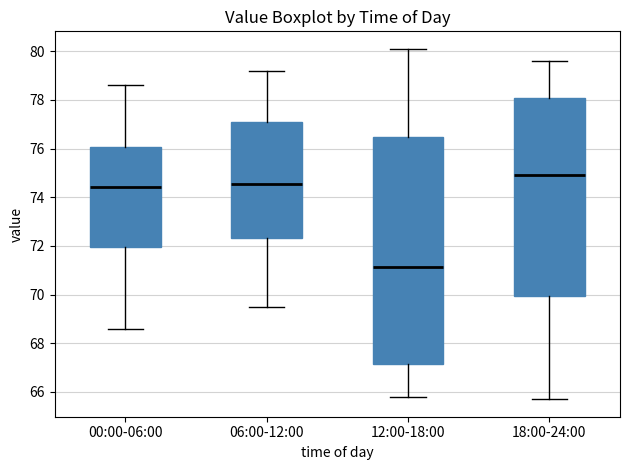

Reading left to right, read every box against the y-axis: the position of its median line, the range the box covers, and the ends of its whiskers. The values are not printed on the chart, so give them approximately, as read against the axis.

00:00-06:00: median 74.4, box 72.0 to 76.0, whiskers 68.6 to 78.6
06:00-12:00: median 74.6, box 72.4 to 77.0, whiskers 69.6 to 79.2
12:00-18:00: median 71.2, box 67.2 to 76.4, whiskers 65.8 to 80.2
18:00-24:00: median 75.0, box 70.0 to 78.2, whiskers 65.8 to 79.6